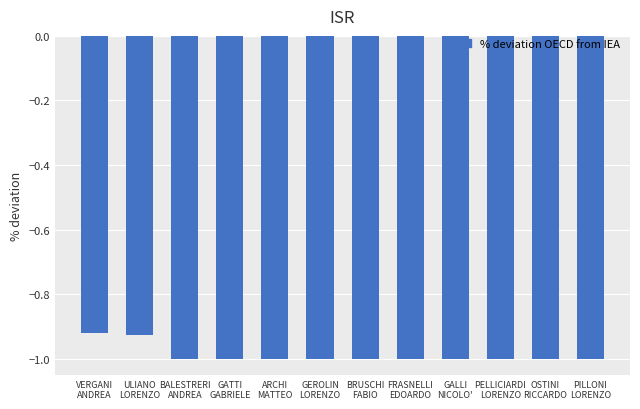

What is the minimum value shown in the chart?

-1.0